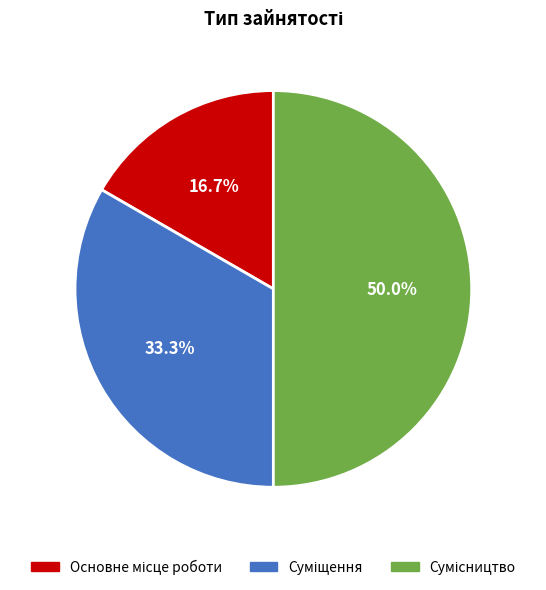

To the nearest percent, what percentage of the pie is Основне місце роботи?

17%